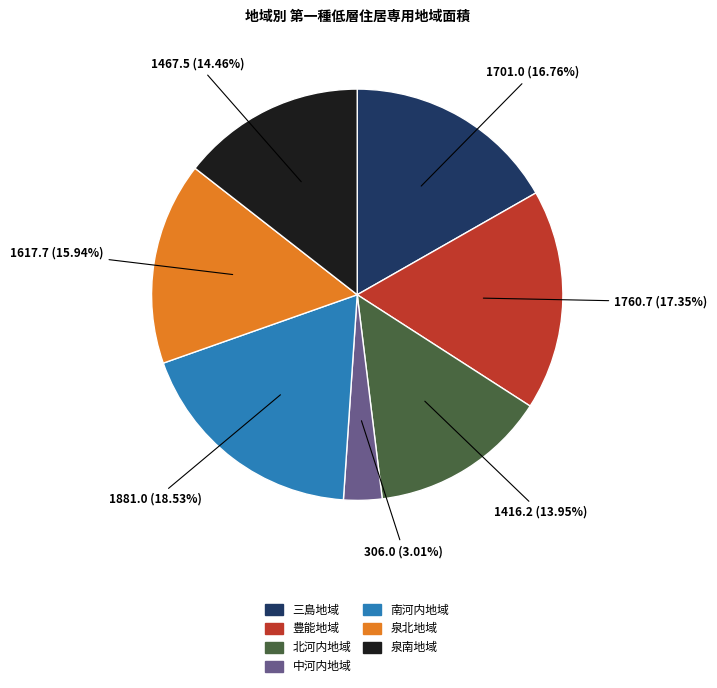

Is there any slice that represents more than half of the pie?

No